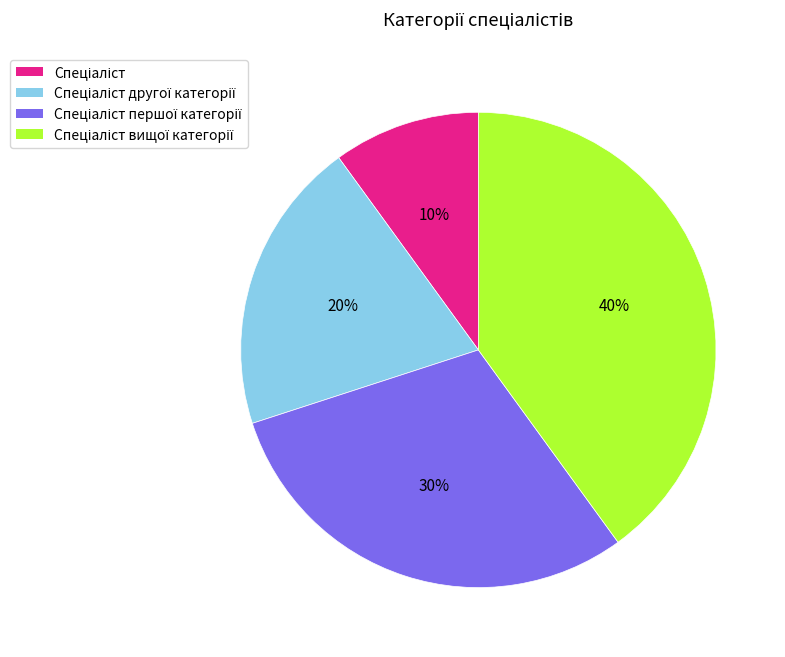

To the nearest percent, what is the difference between the largest and smallest slice percentages?

30%